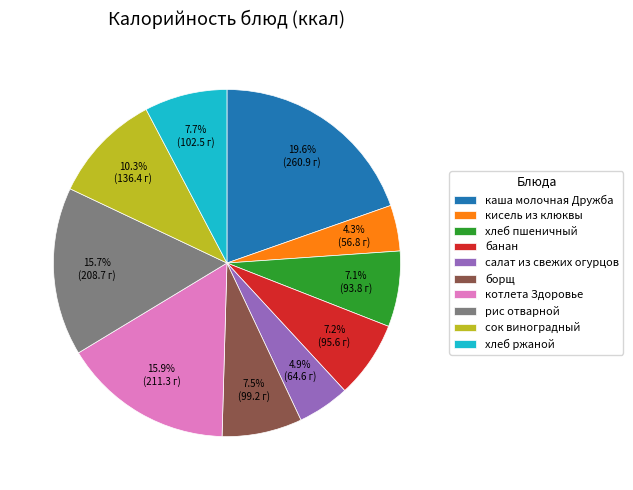

Is it true that каша молочная Дружба is 20% of the pie?

True